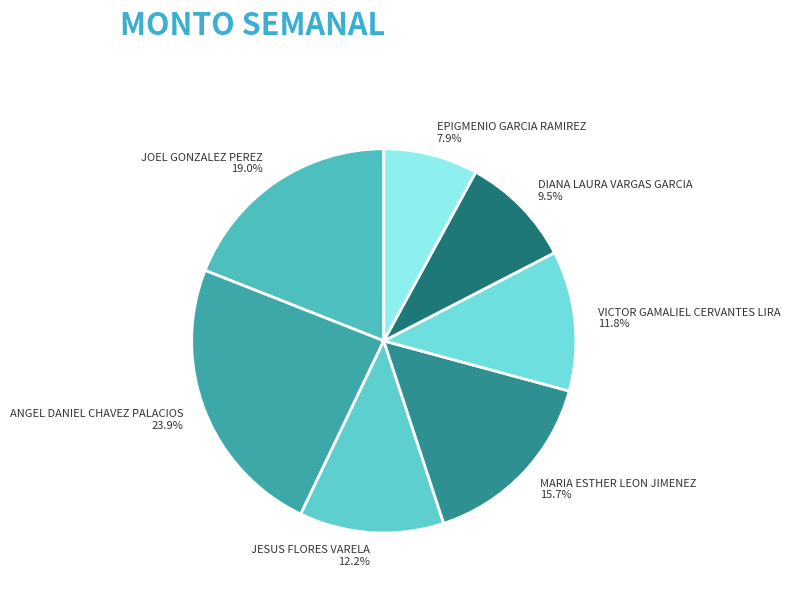

What is the ratio of the value at MARIA ESTHER LEON JIMENEZ to the value at ANGEL DANIEL CHAVEZ PALACIOS?

0.7